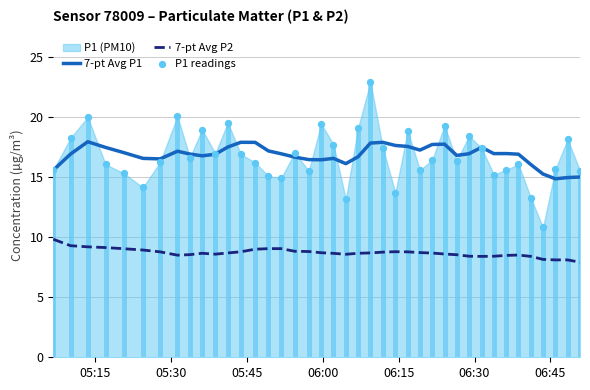

True or false: 7-pt Avg P1 and 7-pt Avg P2 intersect in this chart.

False